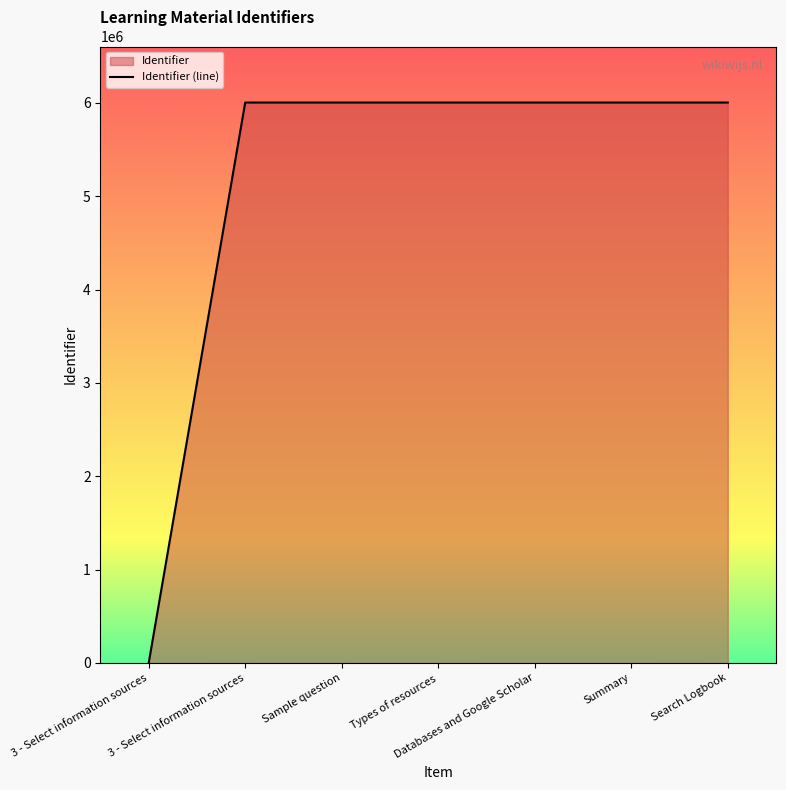

Rank the categories by value from lowest to highest.

3 - Select information sources, 3 - Select information sources, Sample question, Types of resources, Databases and Google Scholar, Summary, Search Logbook